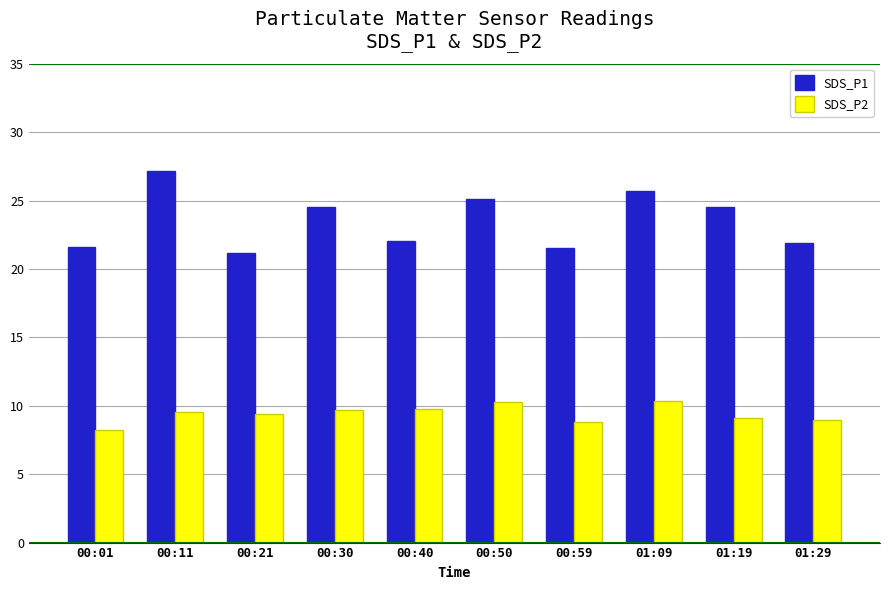

The value of SDS_P2 at 00:40 is 9.7. True or false?

True